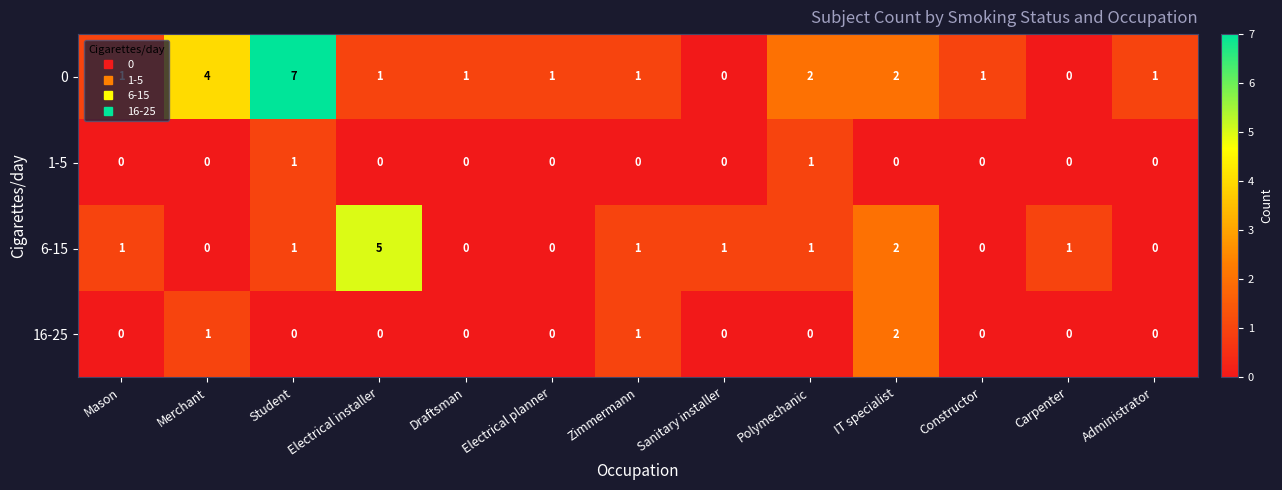

What is the difference between the maximum and second lowest values in the 0 series?

7